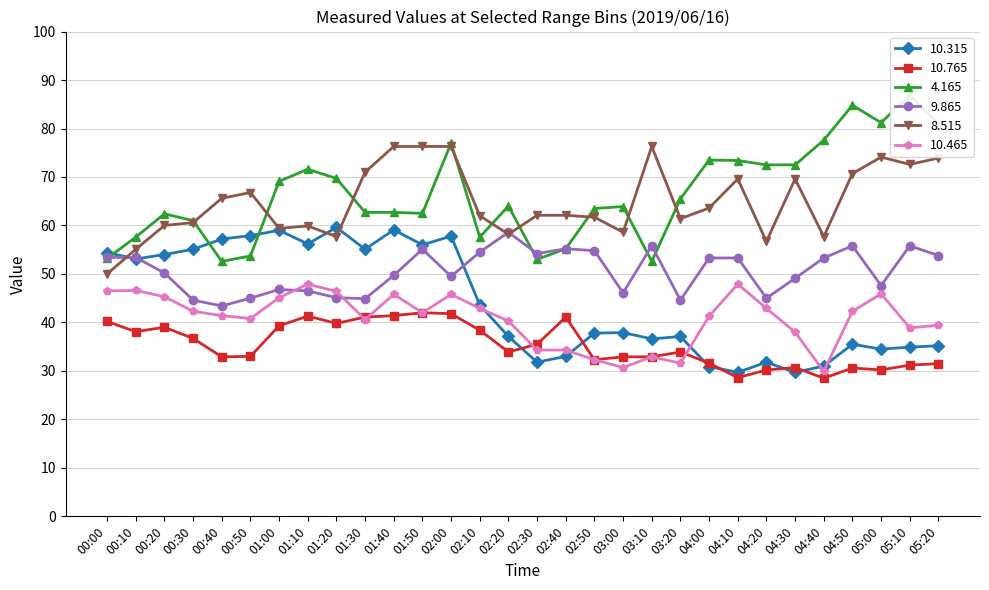

What is the average value of the 8.515 series?

64.9